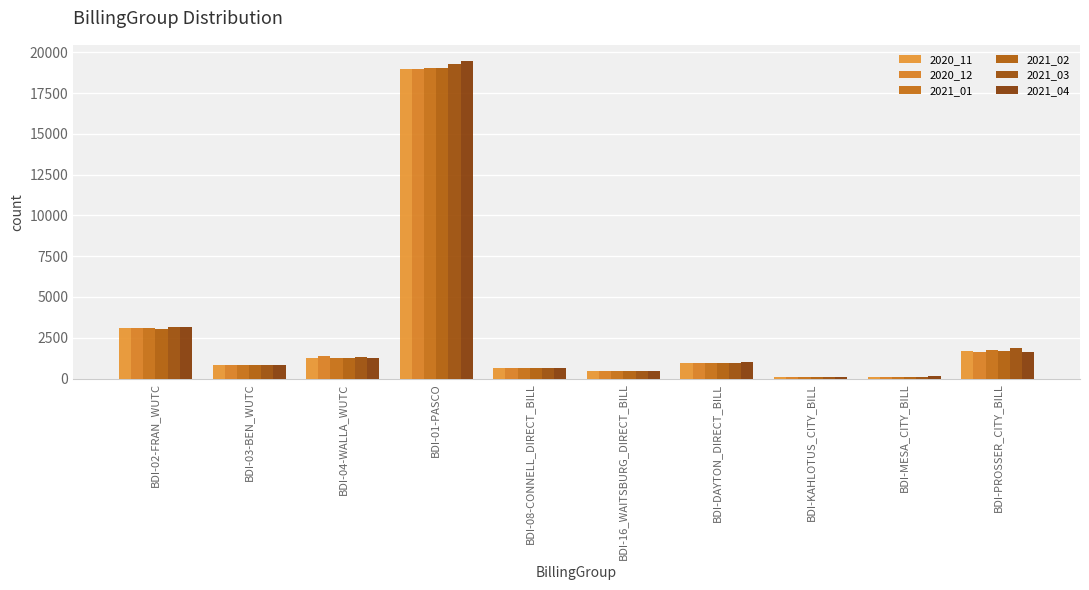

Reading left to right, what are all the values shown in this chart?

2020_11: 3123	854	1246	18944	631	474	959	75	127	1668
2020_12: 3076	852	1371	18992	636	487	969	75	126	1634
2021_01: 3083	859	1250	19009	632	484	971	75	123	1728
2021_02: 3047	836	1264	19014	633	465	963	75	124	1718
2021_03: 3168	850	1351	19282	647	478	971	75	126	1887
2021_04: 3171	858	1290	19479	643	470	989	75	132	1630